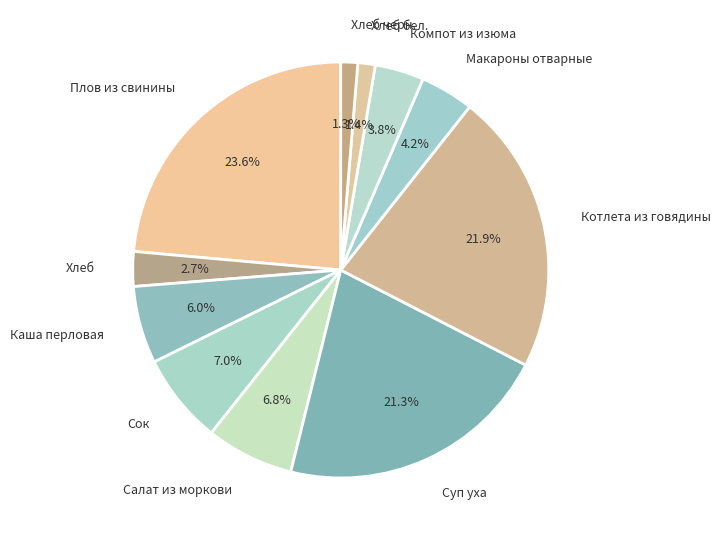

Combined, what portion of the pie is Салат из моркови and Хлеб?

9.5%